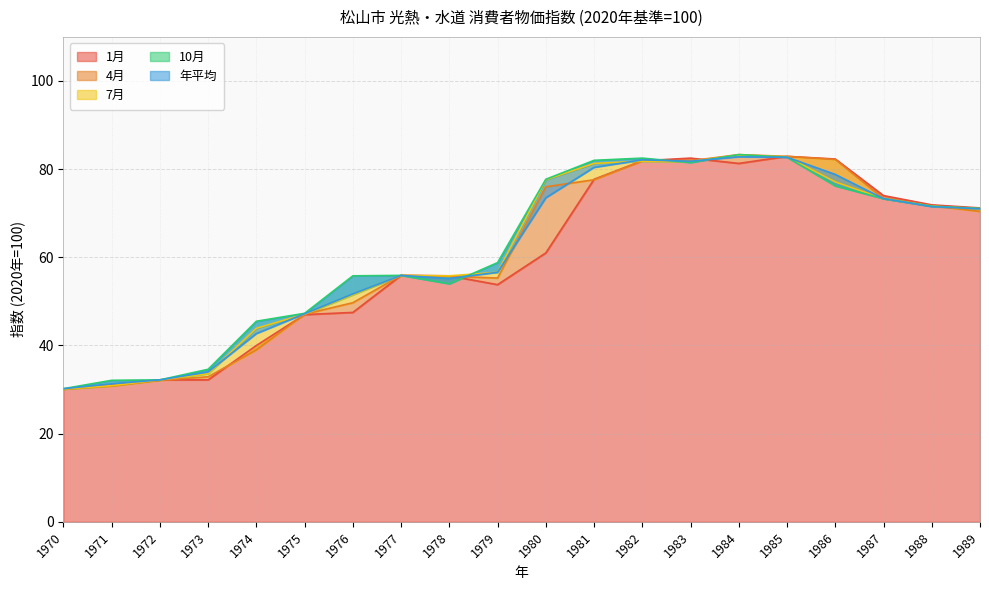

Where is 10月 nearest to the value 56?

1977